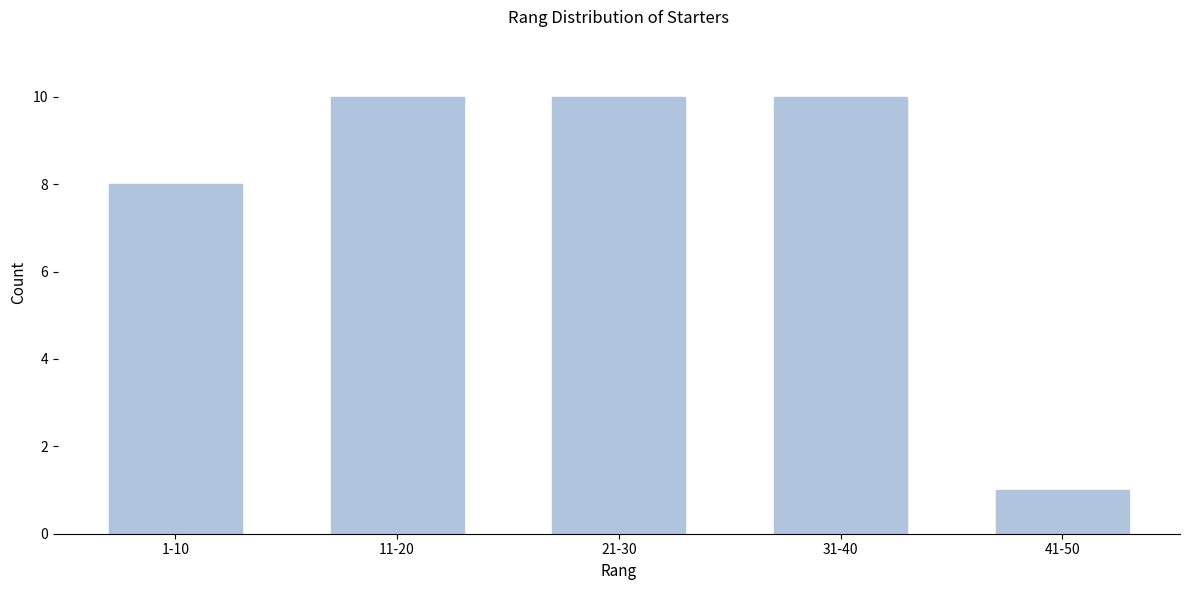

Reading left to right, transcribe all the data shown in this chart.

8	10	10	10	1